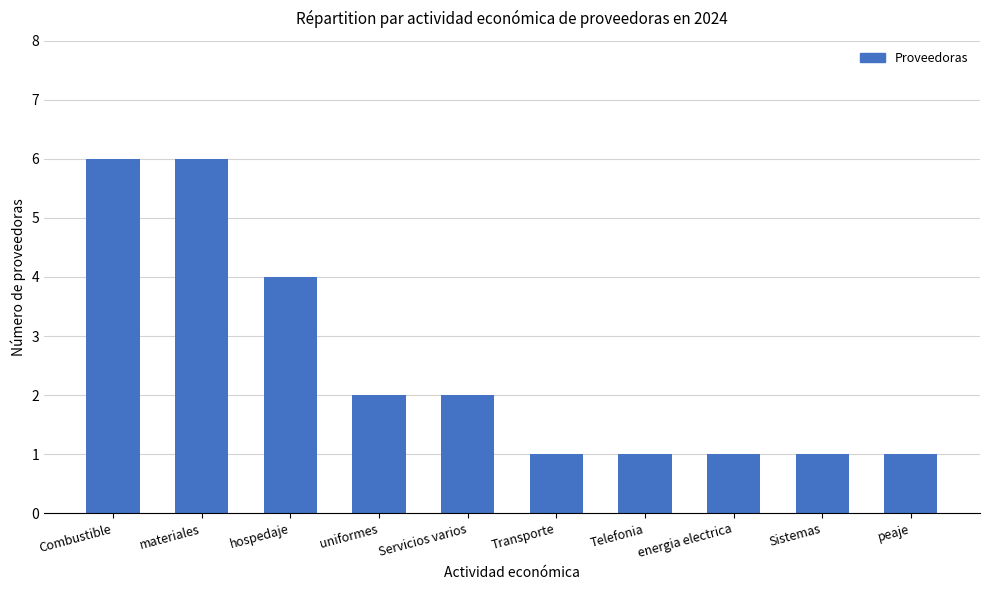

Which has a higher value, Combustible or Transporte?

Combustible